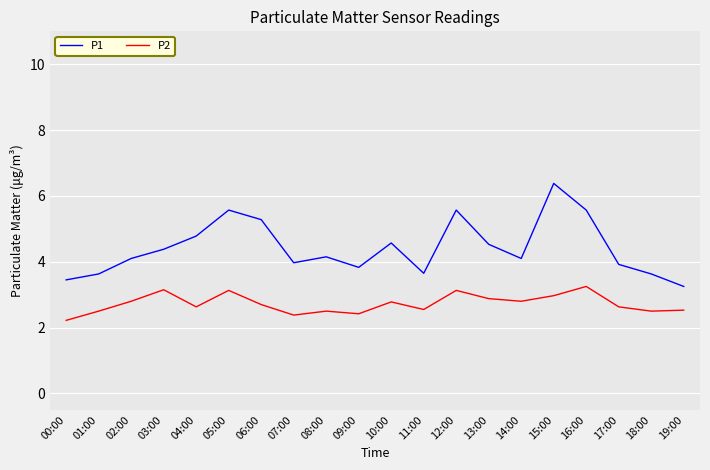

At how many categories does at least one series exceed 3?

20